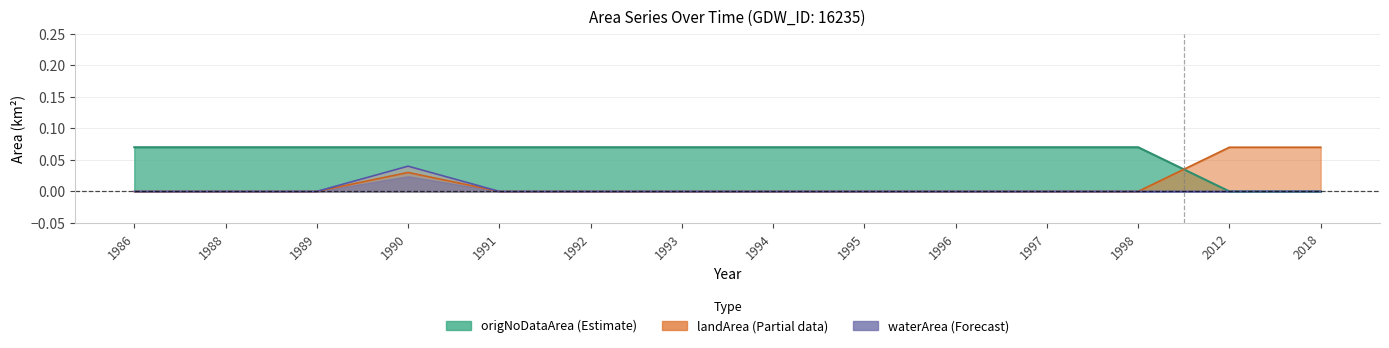

What are all the series names shown in the legend?

origNoDataArea, landArea, waterArea